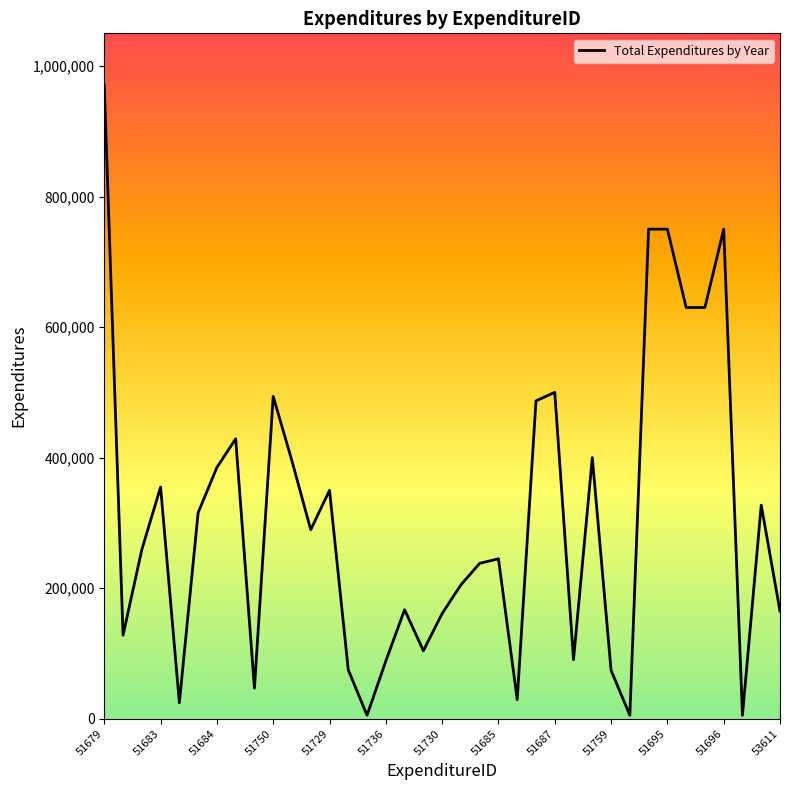

What is the greatest value displayed?

970757